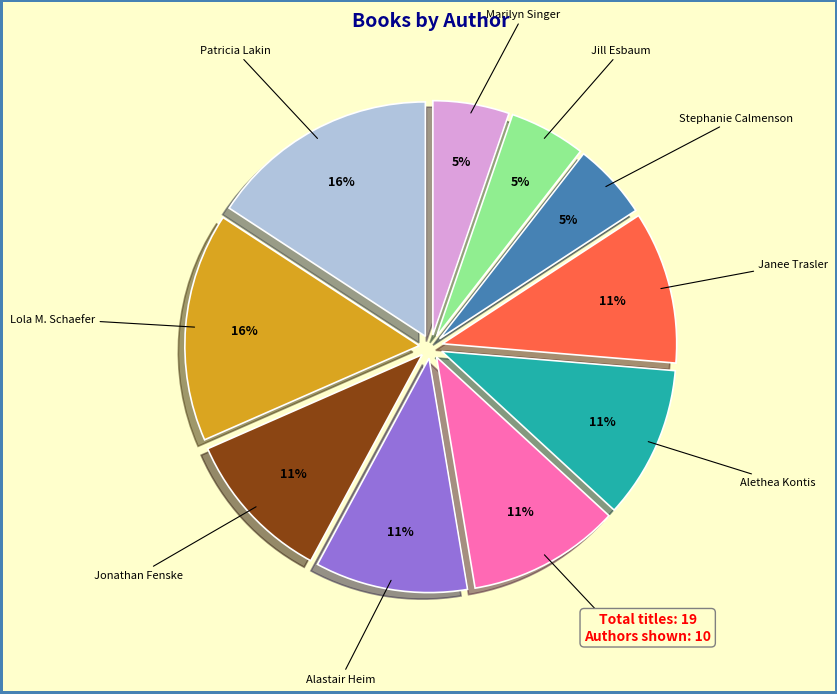

What is the ratio of the value at Patricia Lakin to the value at Jonathan Fenske?

1.5